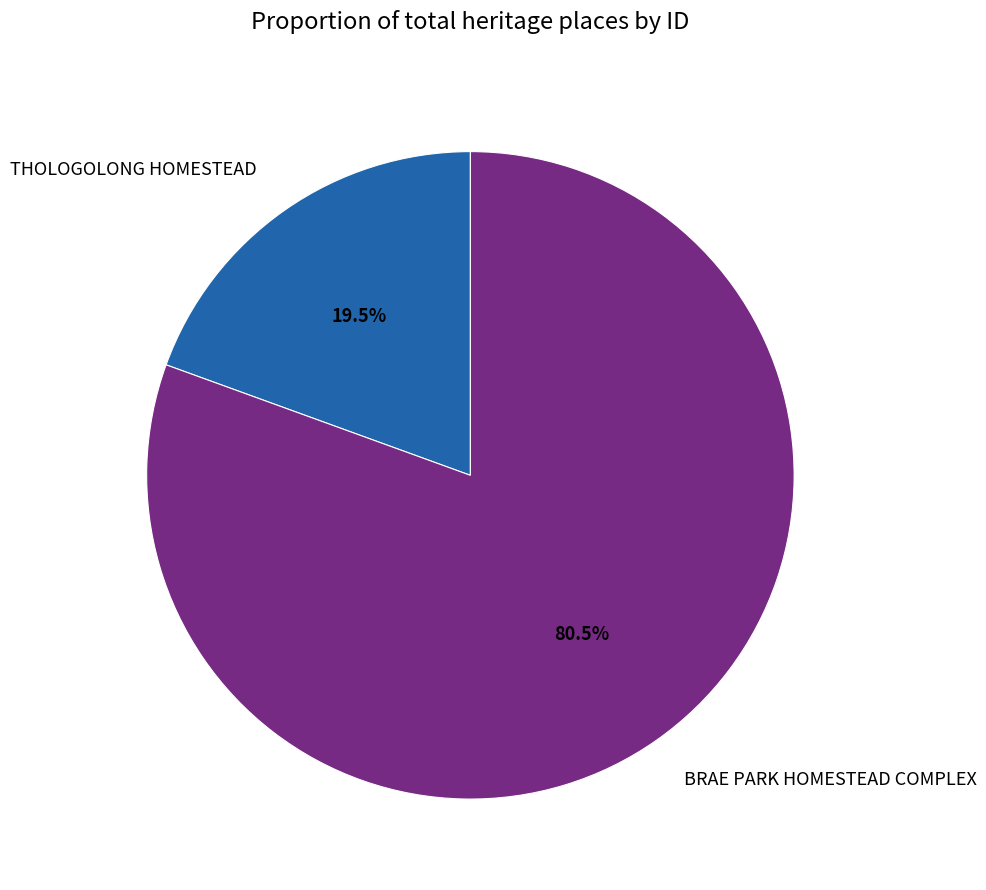

To the nearest percent, what is the difference between the largest and smallest slice percentages?

61%